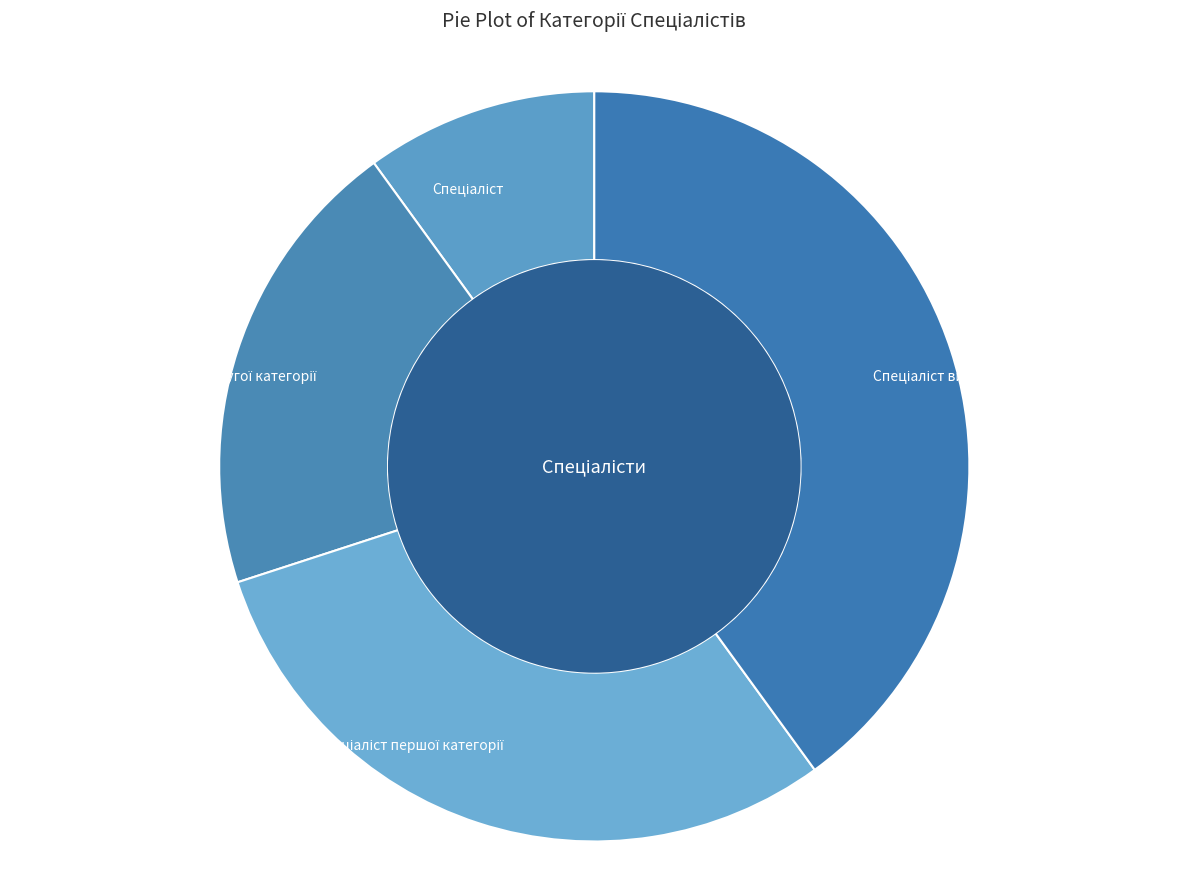

Is there any slice that represents more than half of the pie?

No